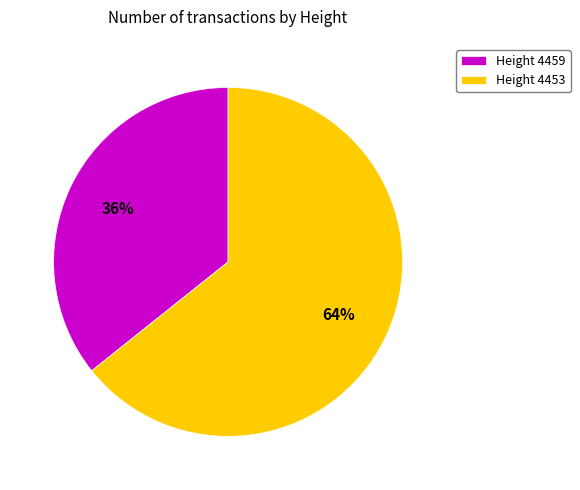

Is the sum of Height 4459 and Height 4453 greater than half?

Yes